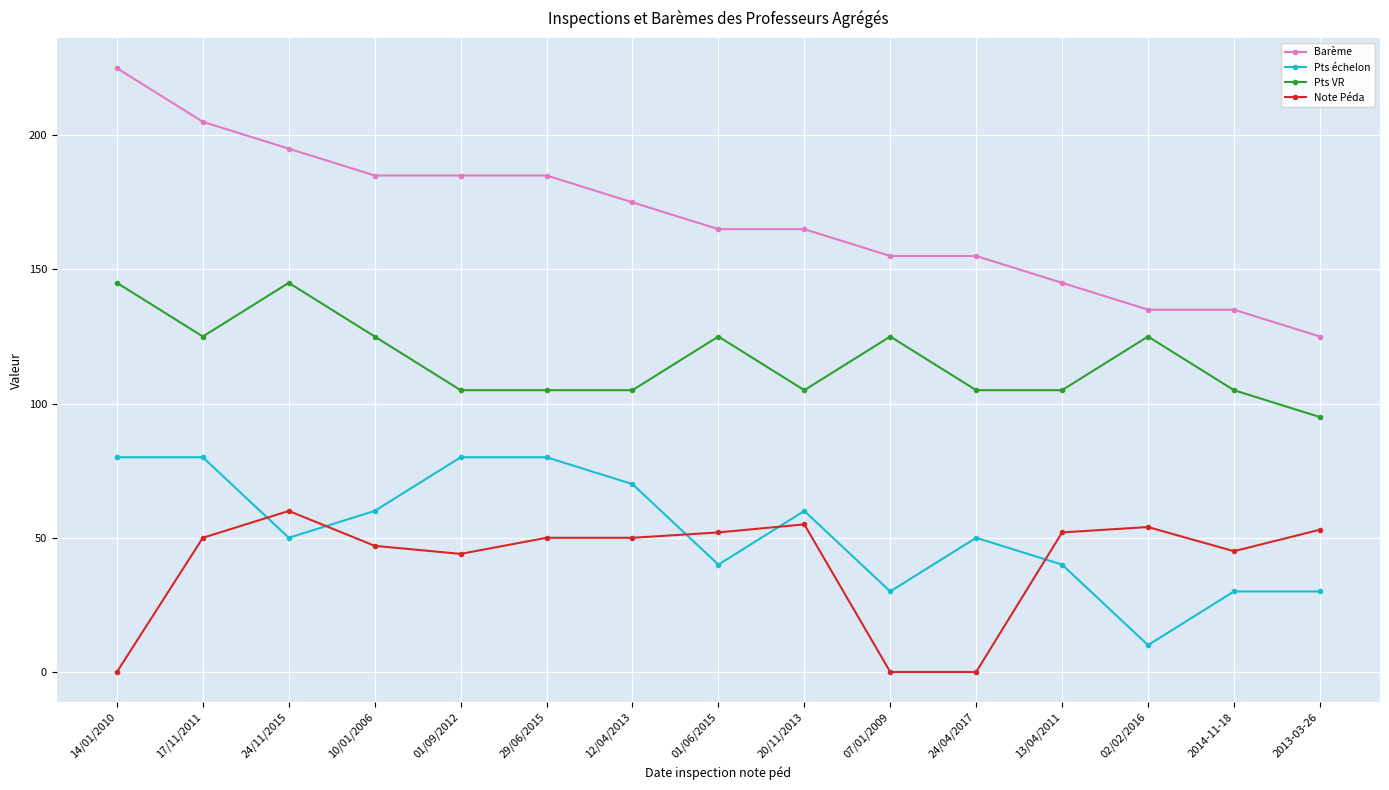

Between 13/04/2011 and 2013-03-26, which series saw the biggest shift?

Barème